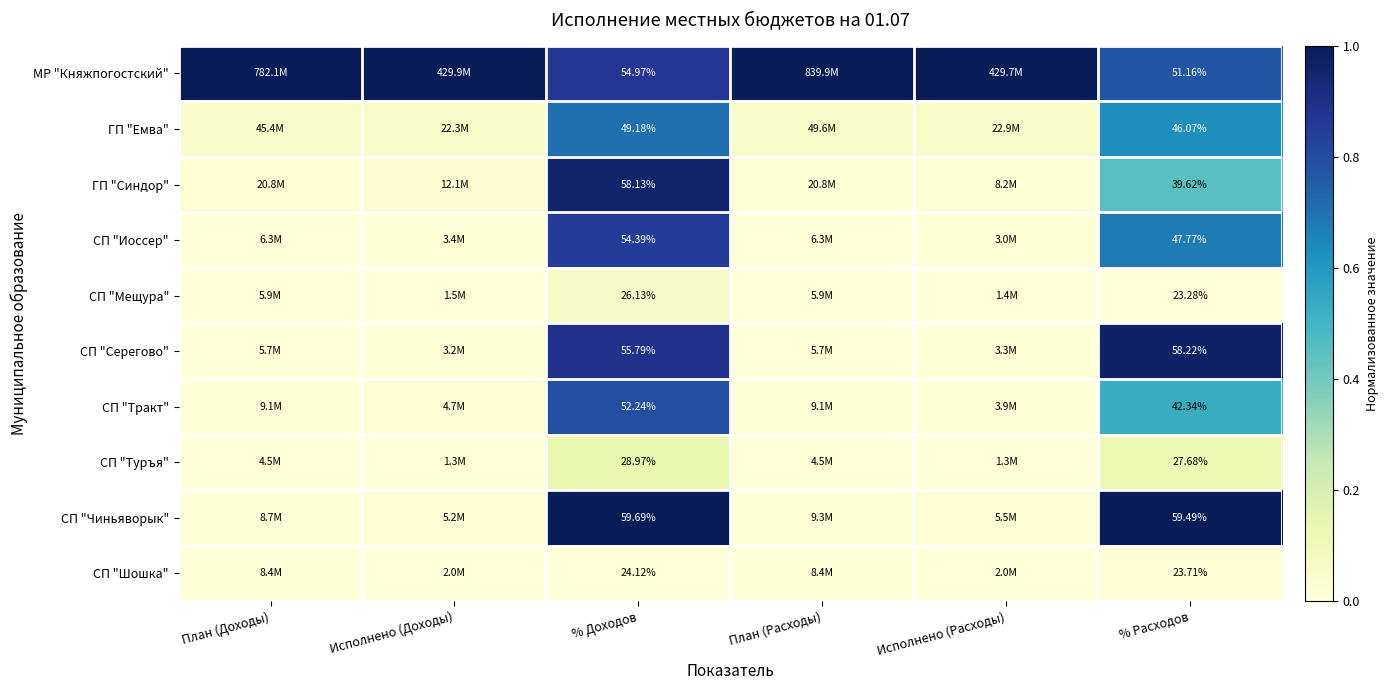

Where is СП "Тракт" nearest to the value 0?

План (Расходы)